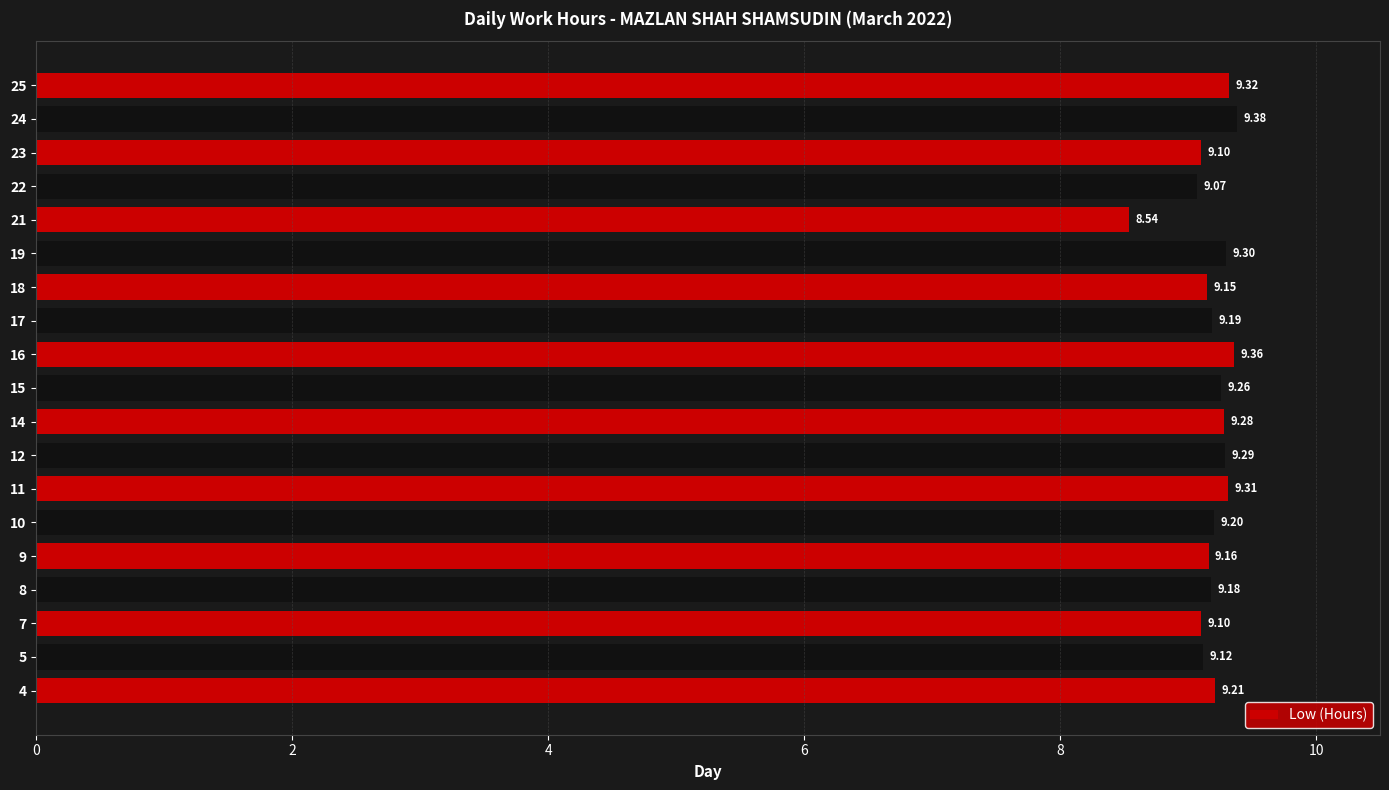

What is the change in value from 4 to 11?

+0.1